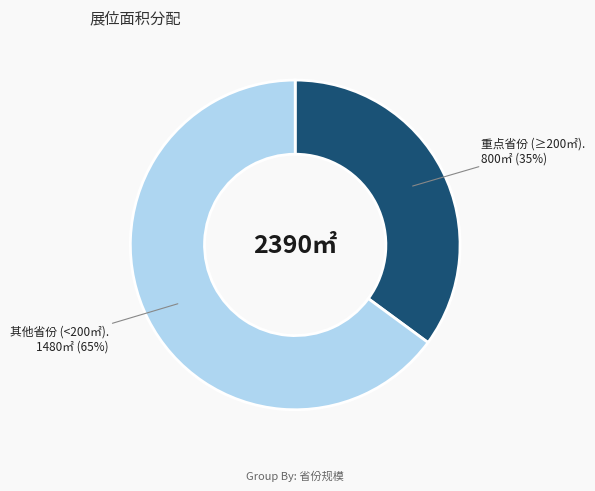

To the nearest percent, what is the difference between the largest and smallest slice percentages?

30%